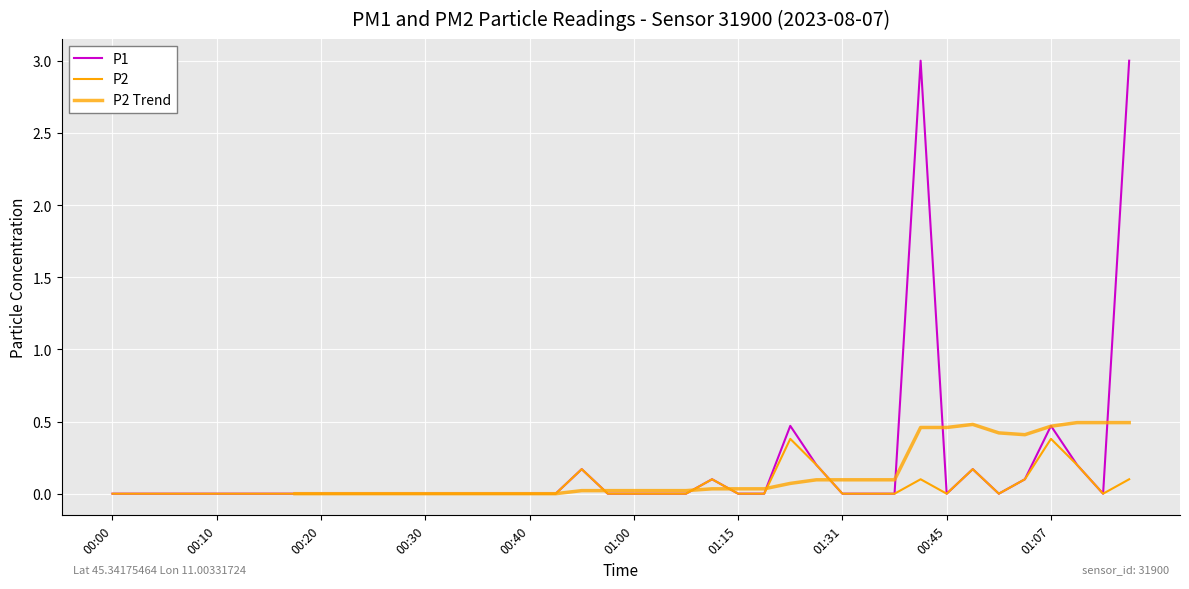

Which has a higher value, 01:17 or 01:00?

01:17